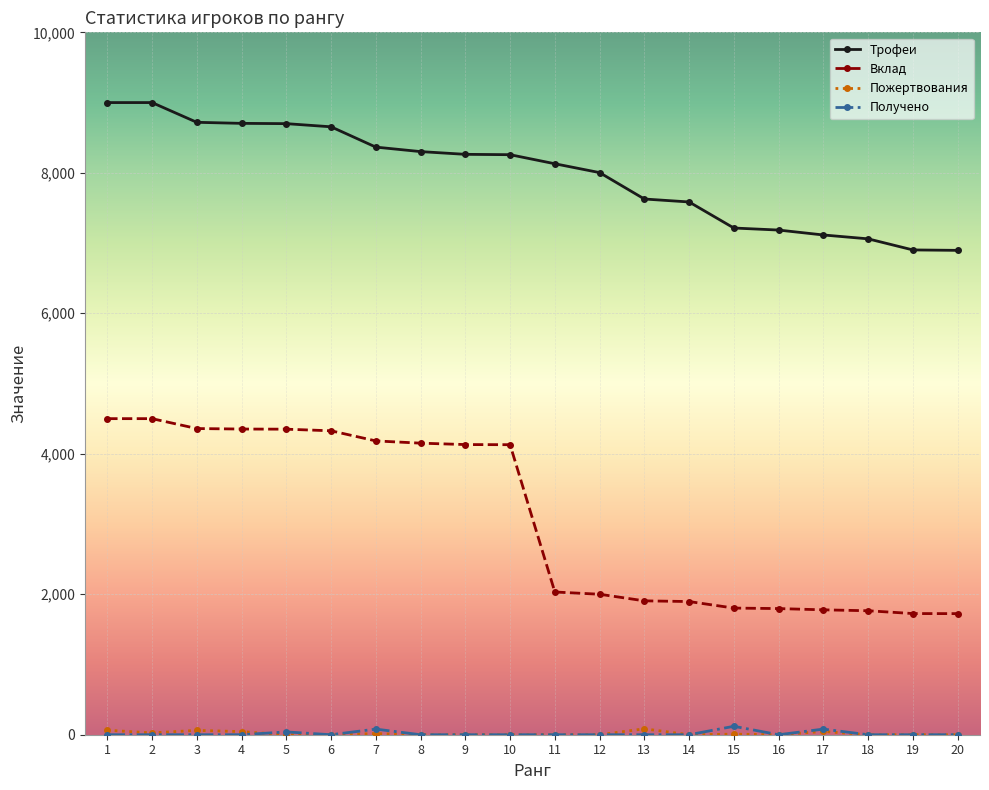

Does the chart display data point markers on the line(s)?

Yes